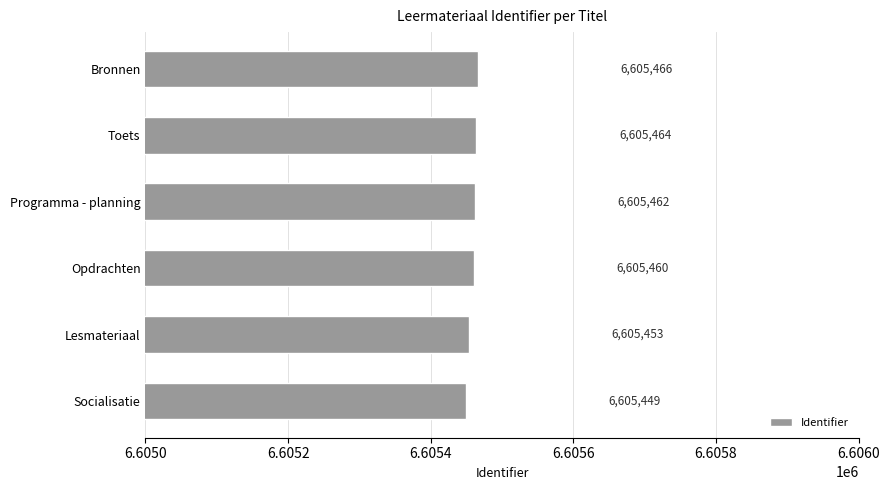

Count the number of categories in the chart.

6